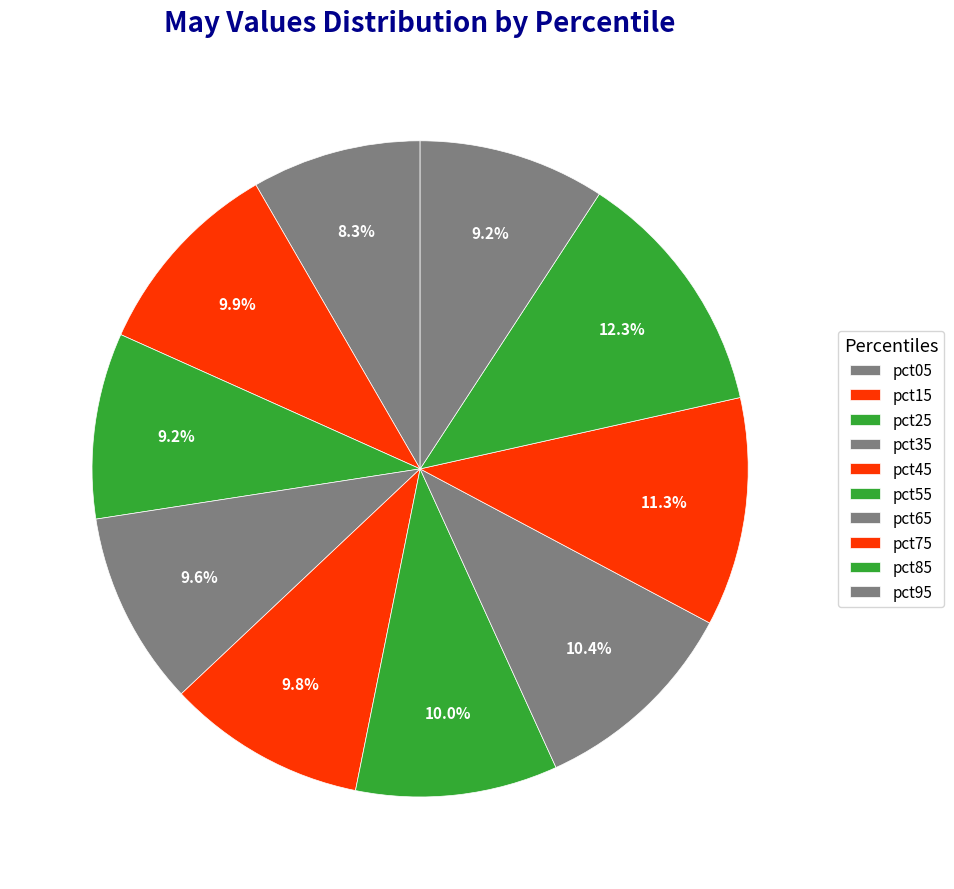

True or false: pct75 accounts for 2% of the total.

False